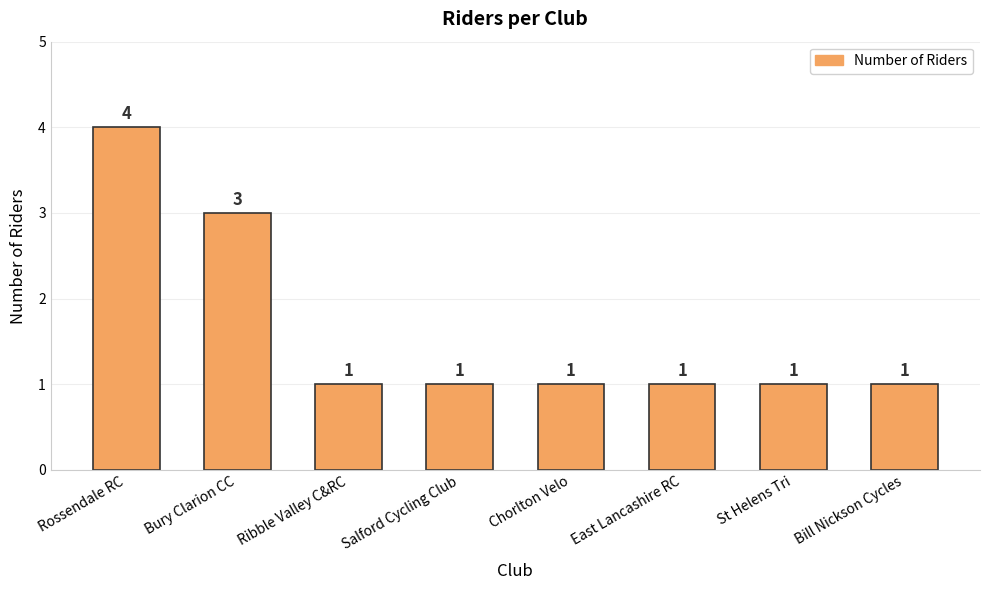

What is the ratio of the value at Salford Cycling Club to the value at Bury Clarion CC?

0.3